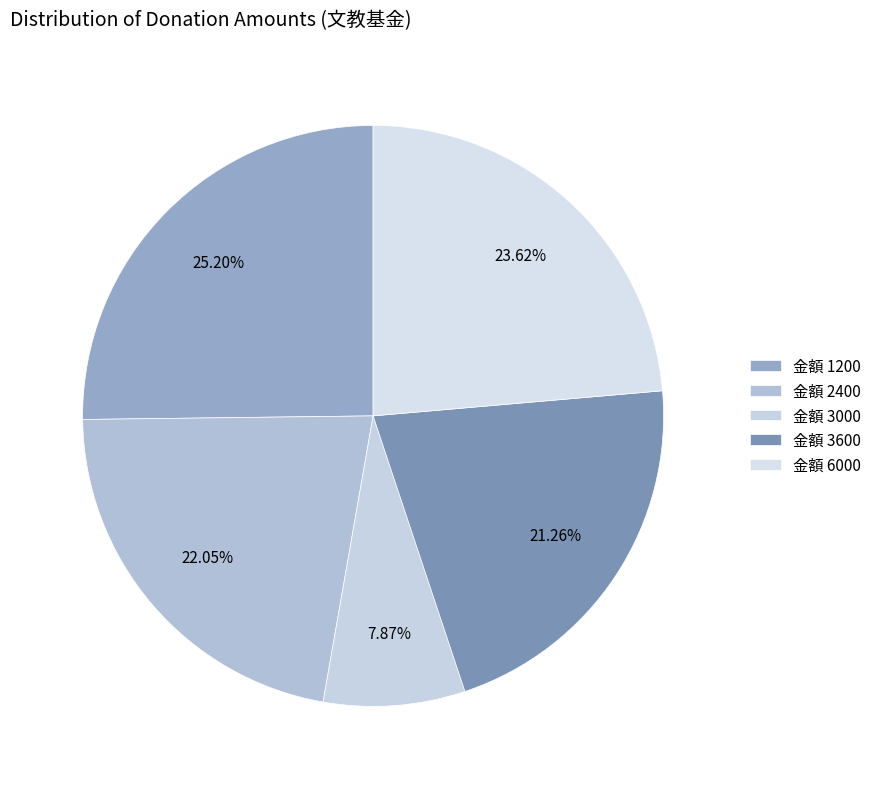

Count the number of slices in the pie.

5